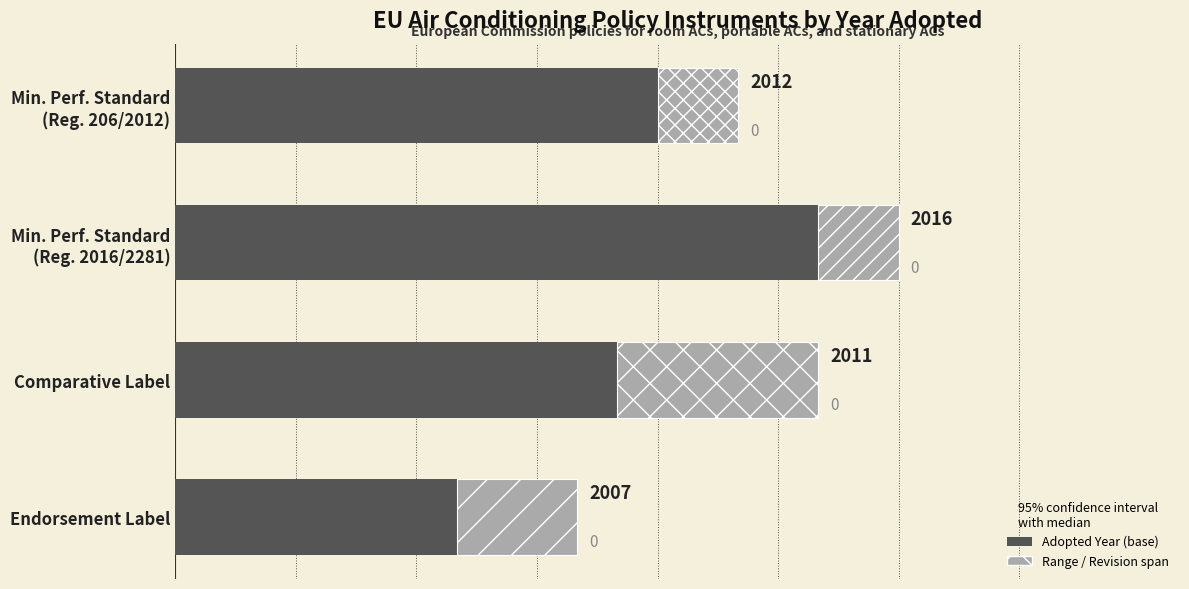

How many values are between 2011 and 2016?

3